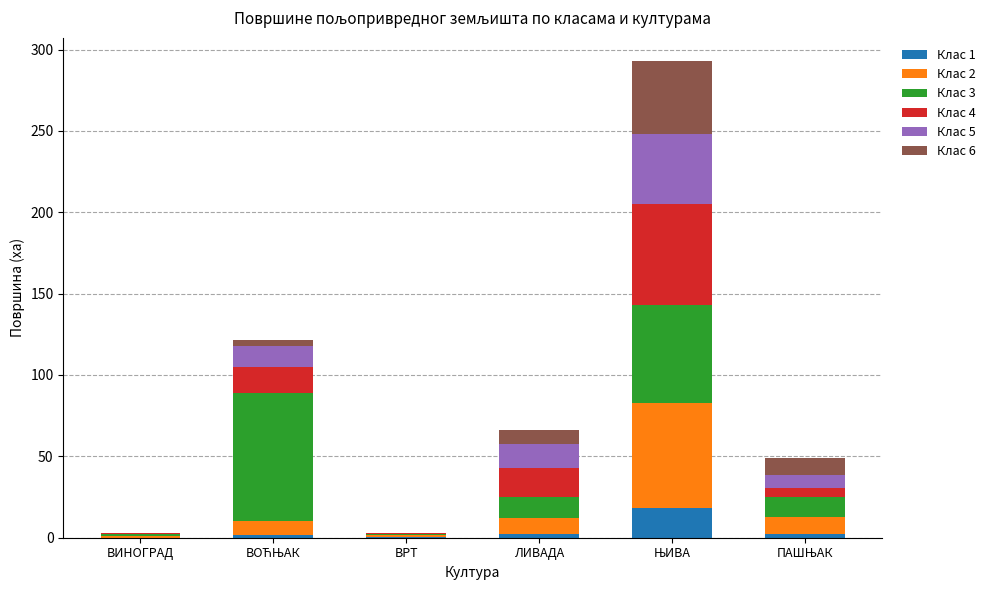

What is the highest value of the Клас 1 series?

18.1